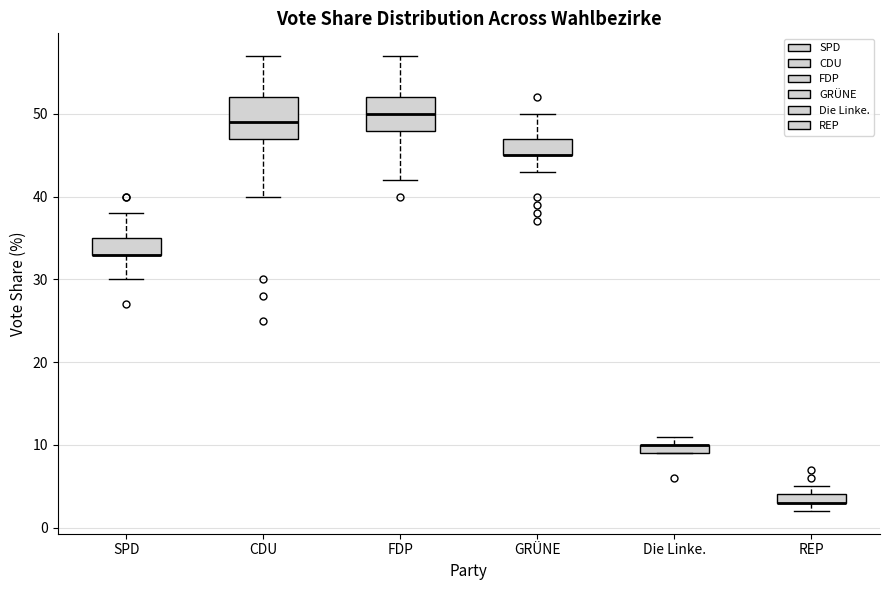

Comparing the boxes themselves (not the whiskers), which one is the tallest?

CDU